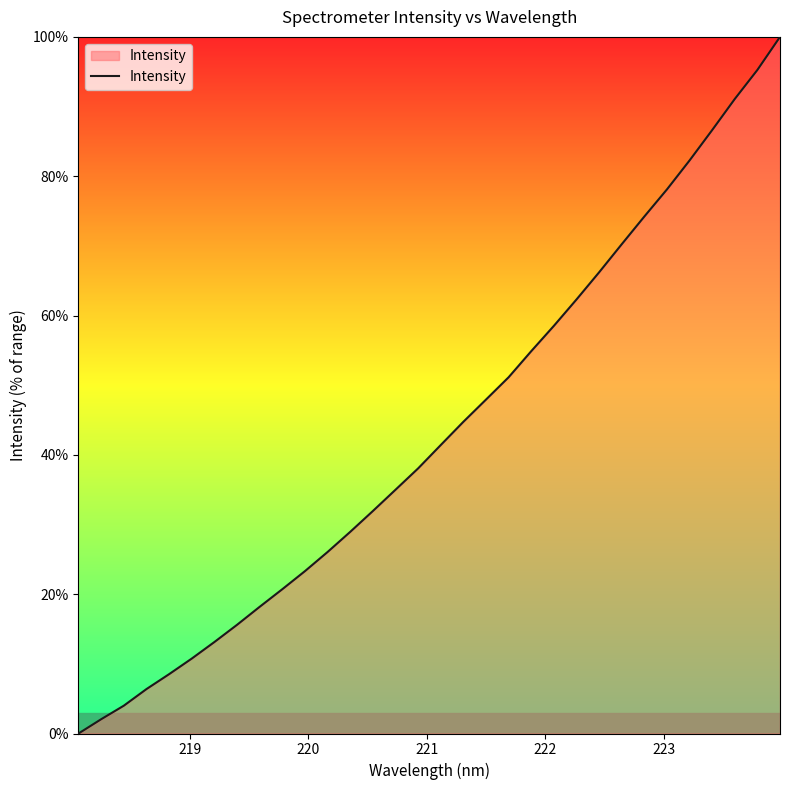

What is the difference between the maximum and minimum values?

100.0